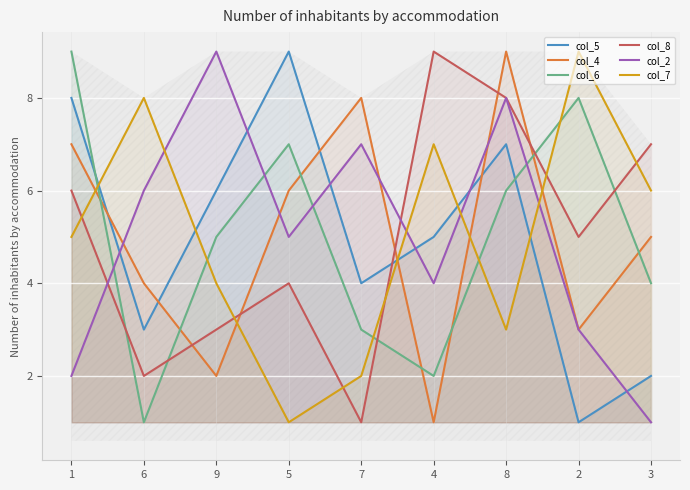

Is it true that col_2 equals 4 at 4?

True